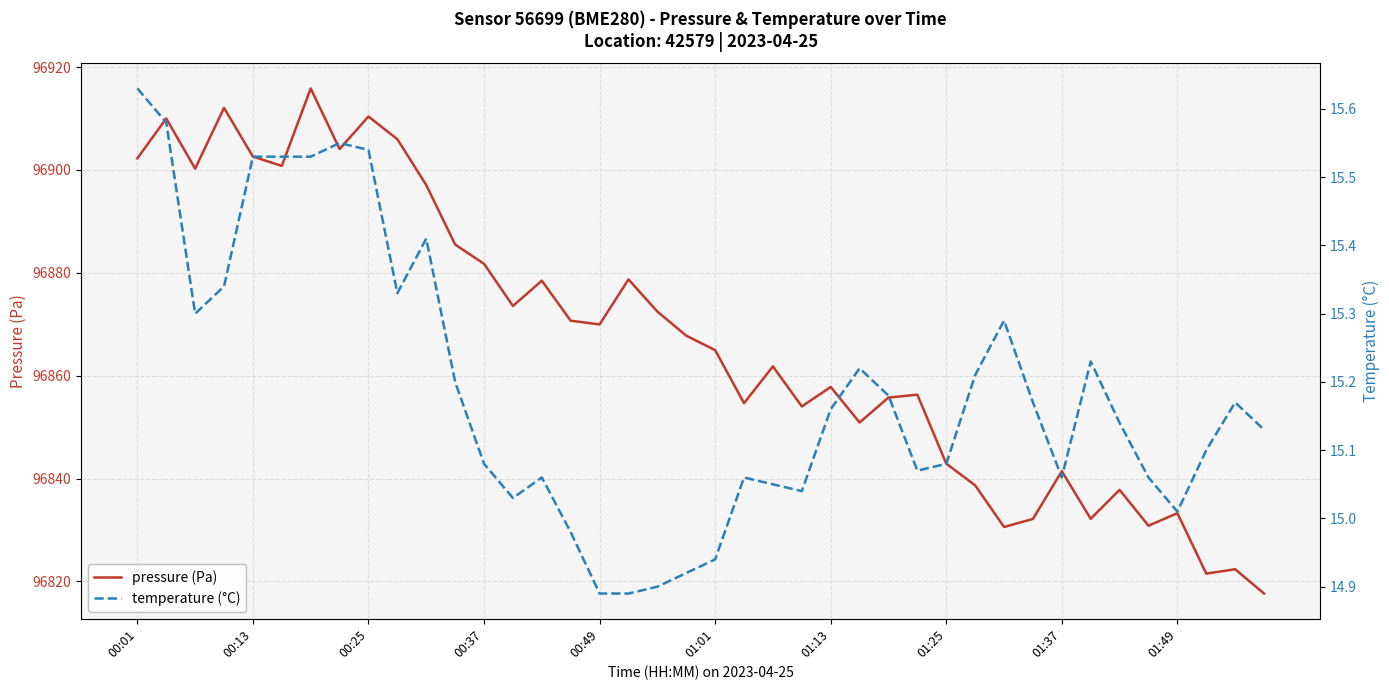

At which label does temperature (°C) first exceed 15?

00:01